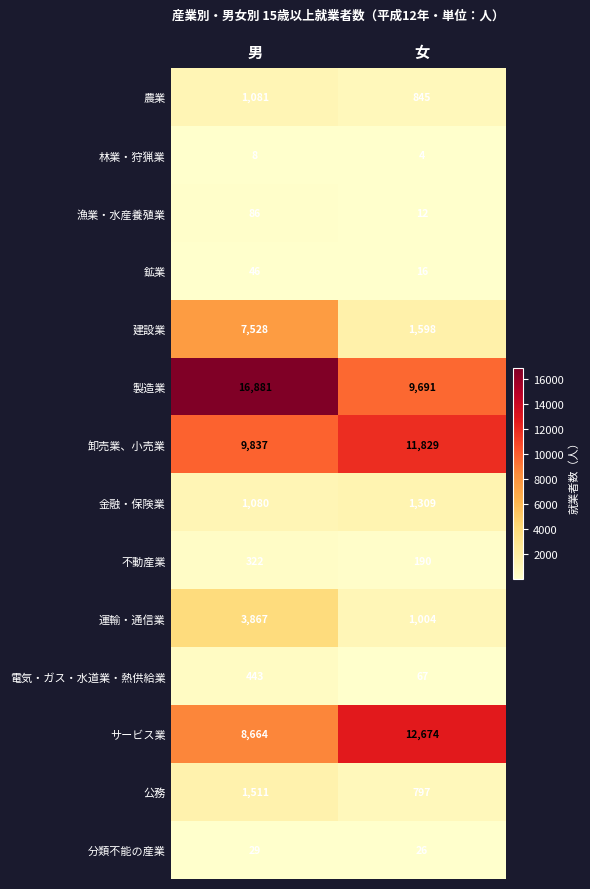

What is the maximum value shown in the chart?

16881